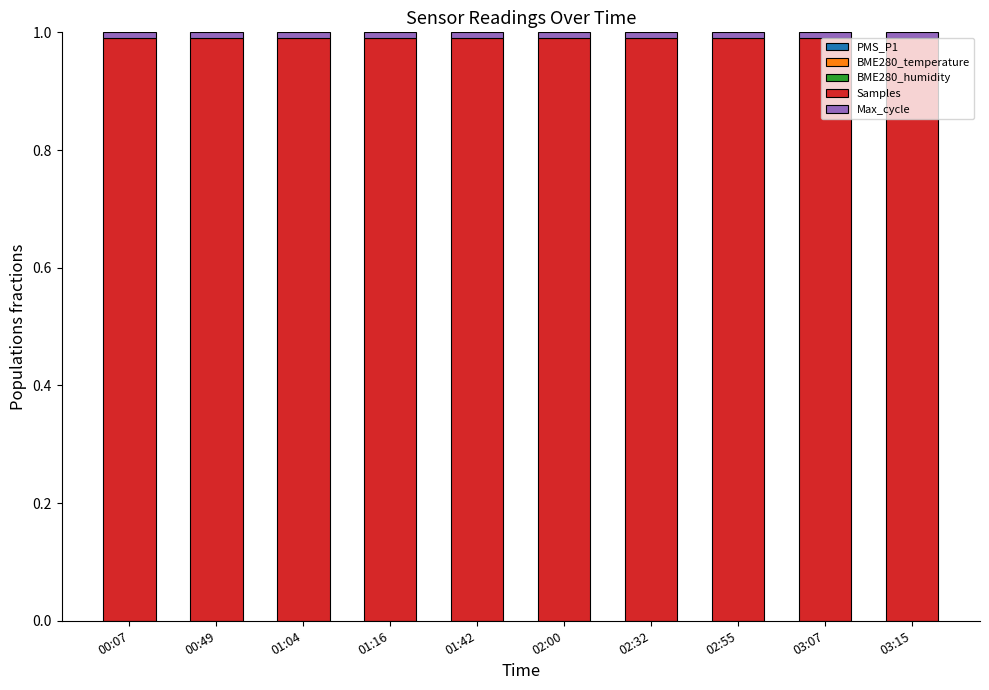

List the series in order of their peak value, lowest first.

BME280_temperature, PMS_P1, BME280_humidity, Max_cycle, Samples